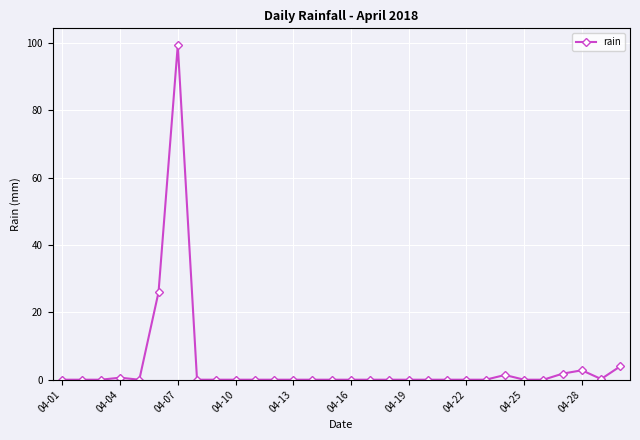

What is the greatest value displayed?

99.4